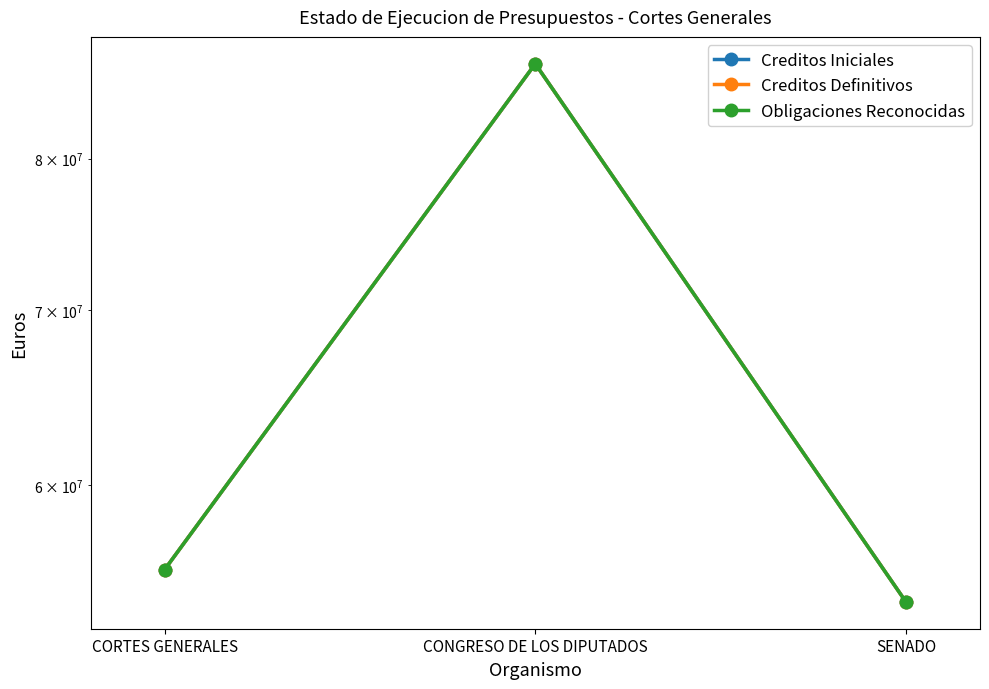

How many data points in Creditos Iniciales are less than 55676920?

1